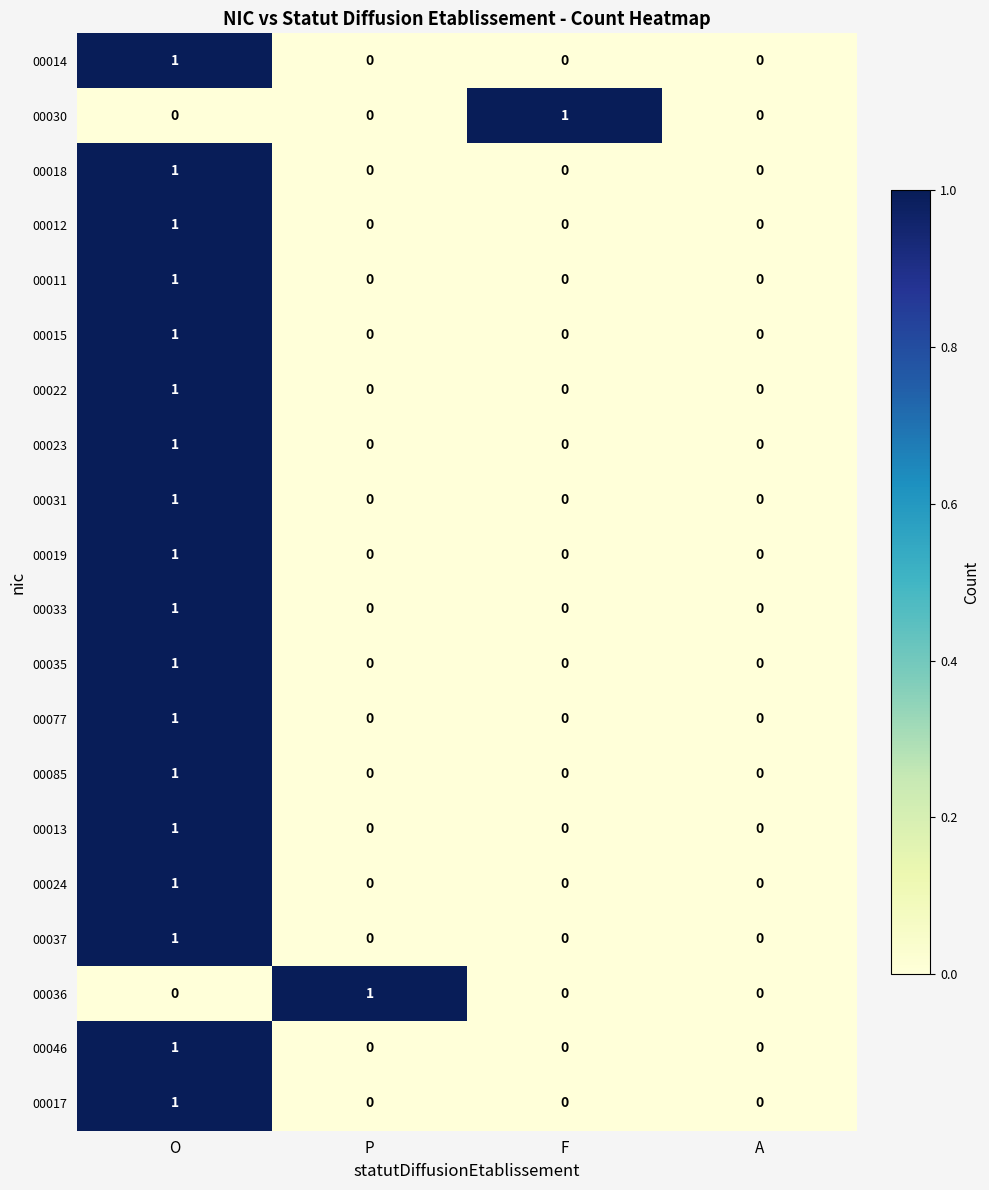

Count the 00011 values in the range 0 to 1.

4